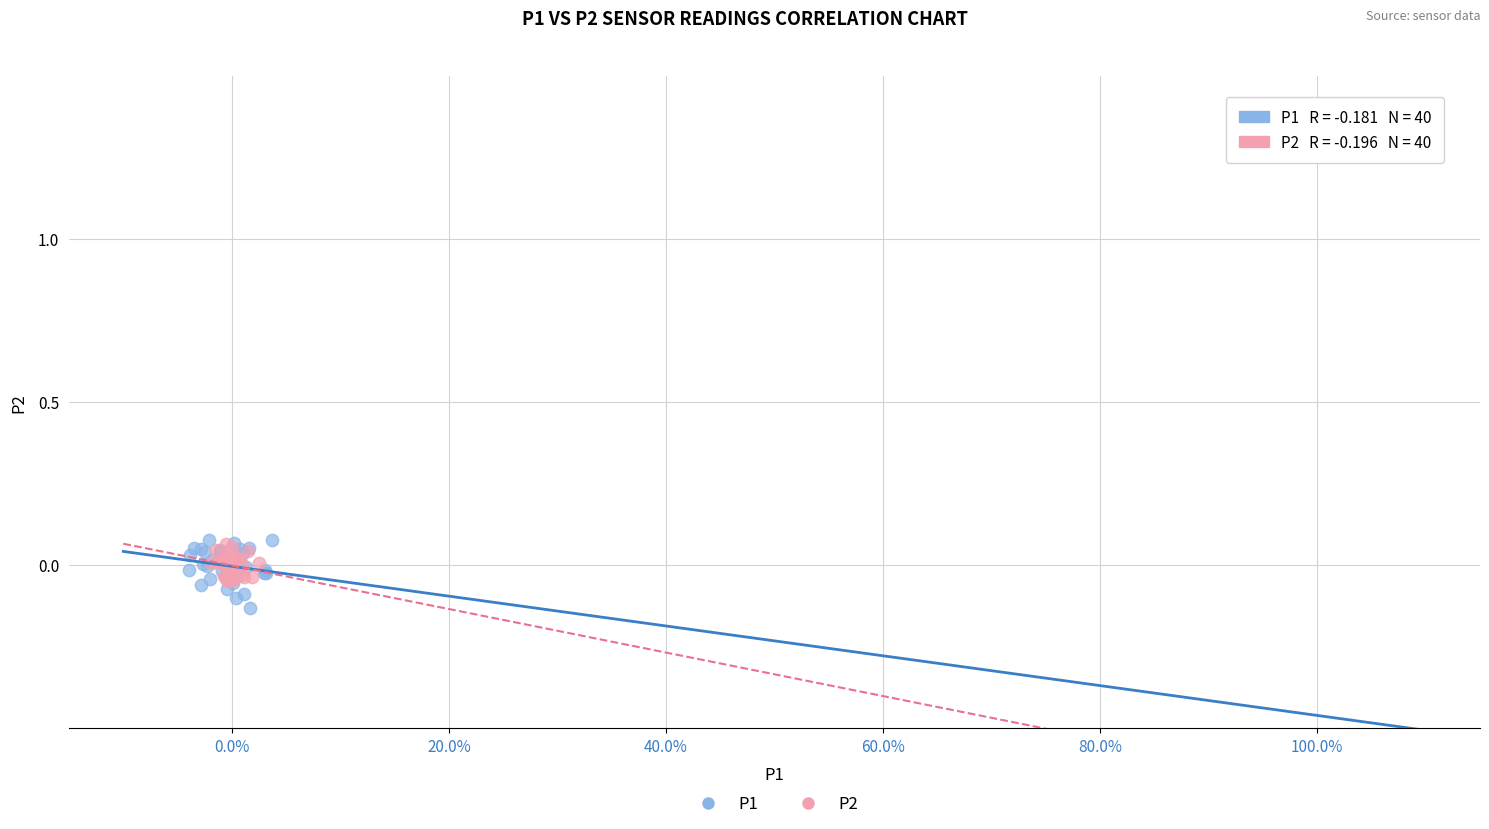

What are all the series names shown in the legend?

P1, P2